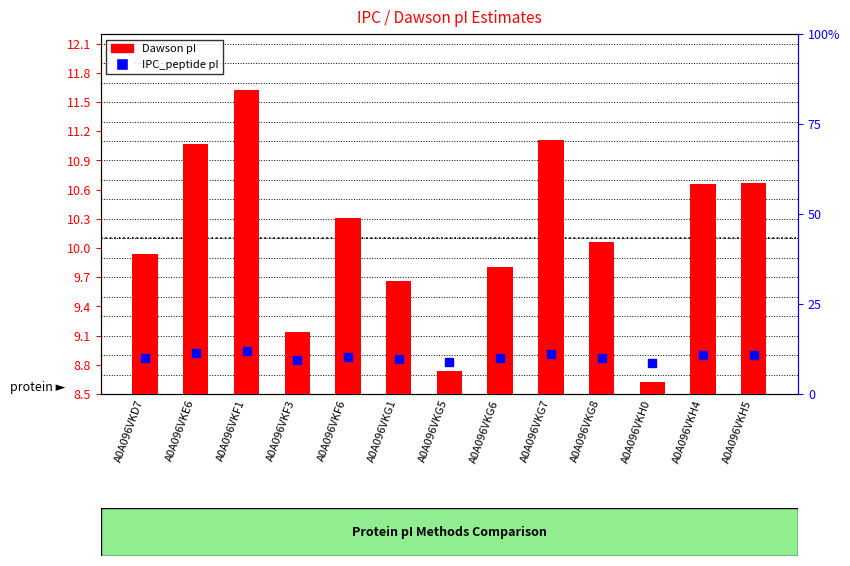

What is the total value across all series at A0A096VKG6?

19.8